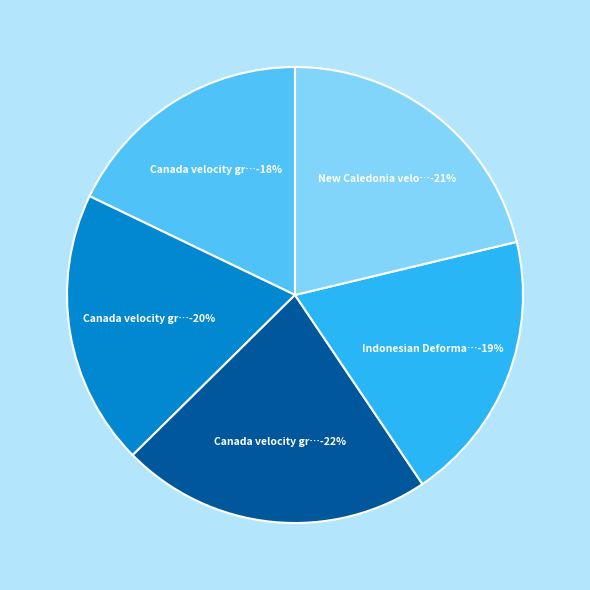

What is the smallest slice in the pie chart?

Canada velocity grid v6